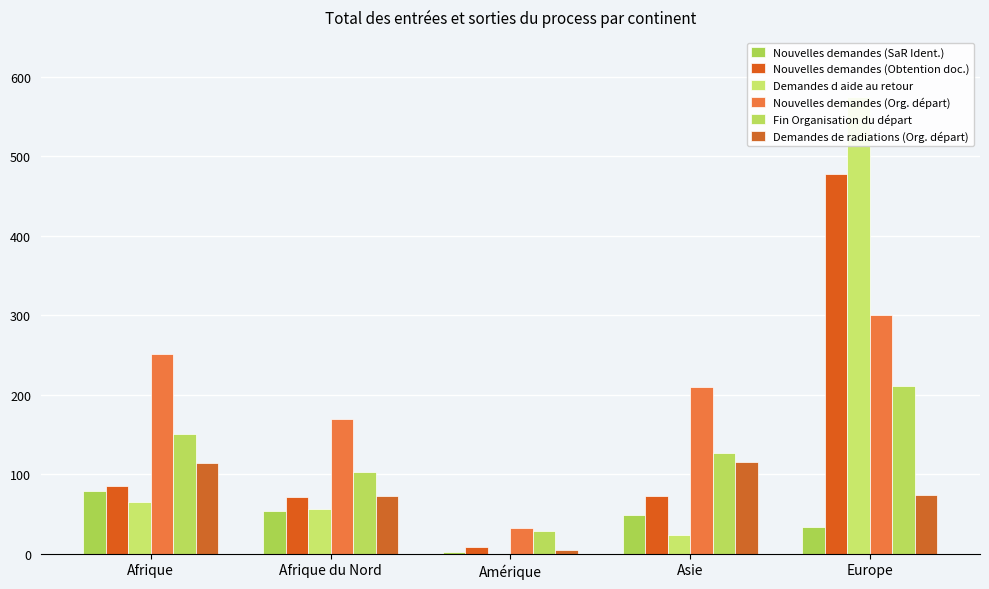

True or false: Fin Organisation du départ has a value of 201 at Asie.

False